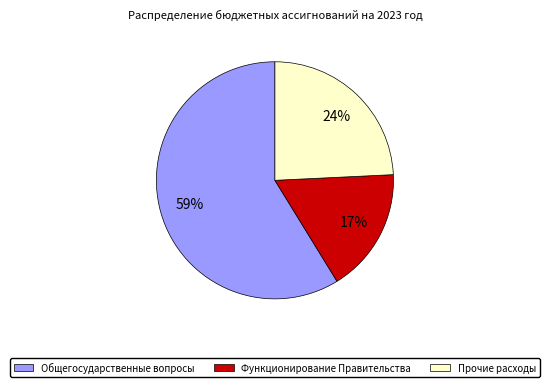

To the nearest percent, what is the difference between the largest and smallest slice percentages?

42%